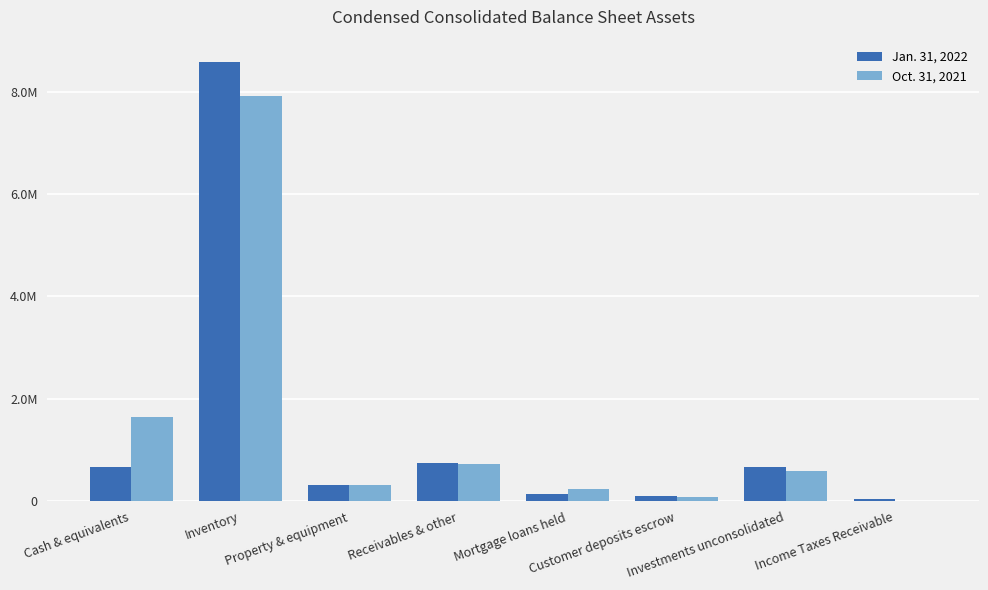

Which category has the highest value in the Oct. 31, 2021 series?

Inventory